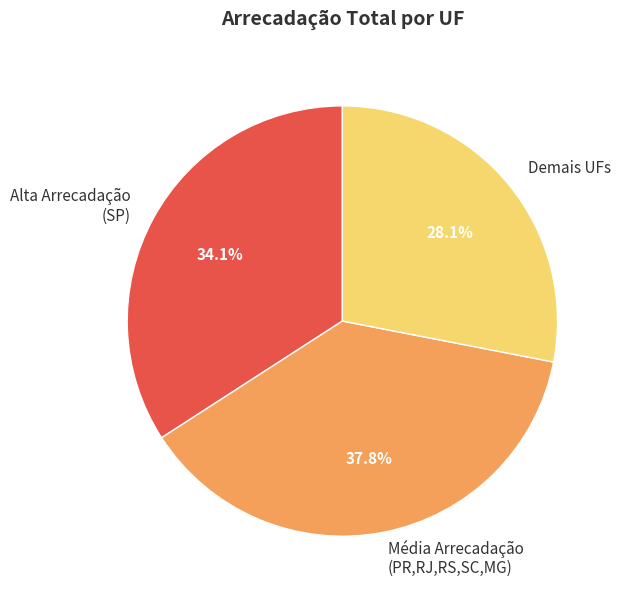

Rank the categories by value from lowest to highest.

Demais UFs, Alta Arrecadação (SP), Média Arrecadação (PR,RJ,RS,SC,MG)